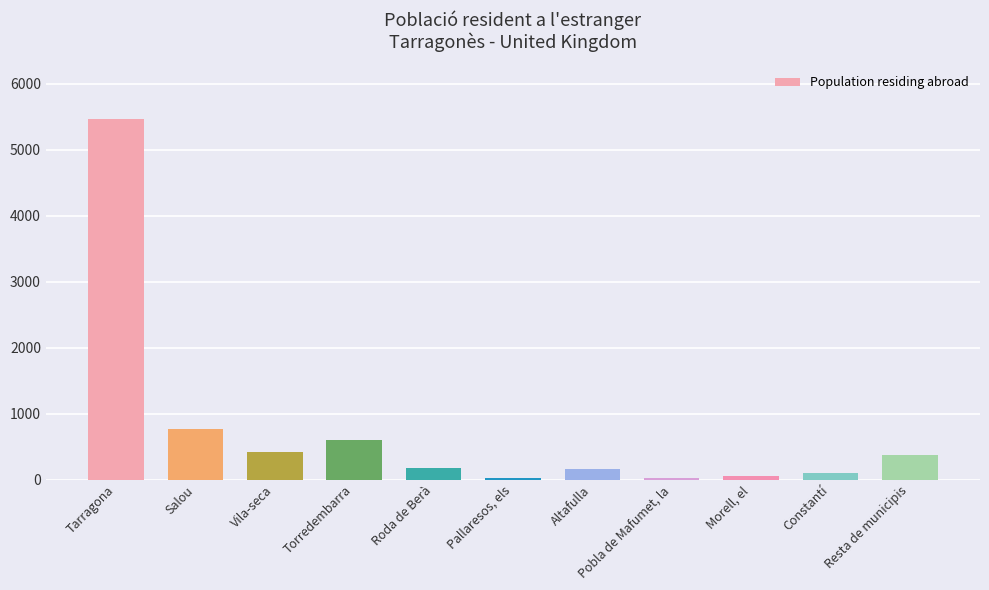

Where is the data nearest to the value 2741?

Salou